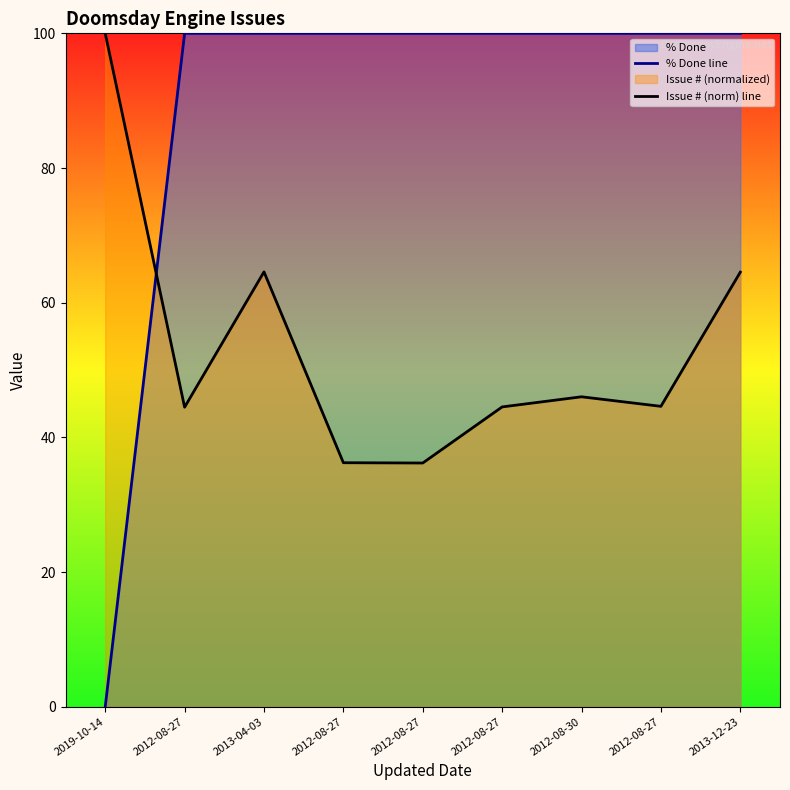

How many data points in % Done line are less than 100?

1